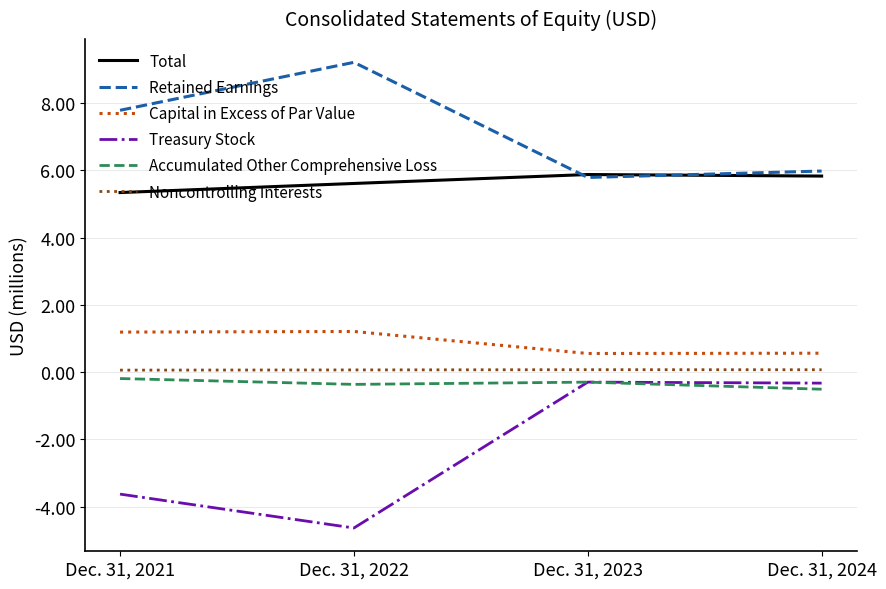

The Capital in Excess of Par Value series shows 1.7 at Dec. 31, 2021. True or false?

False